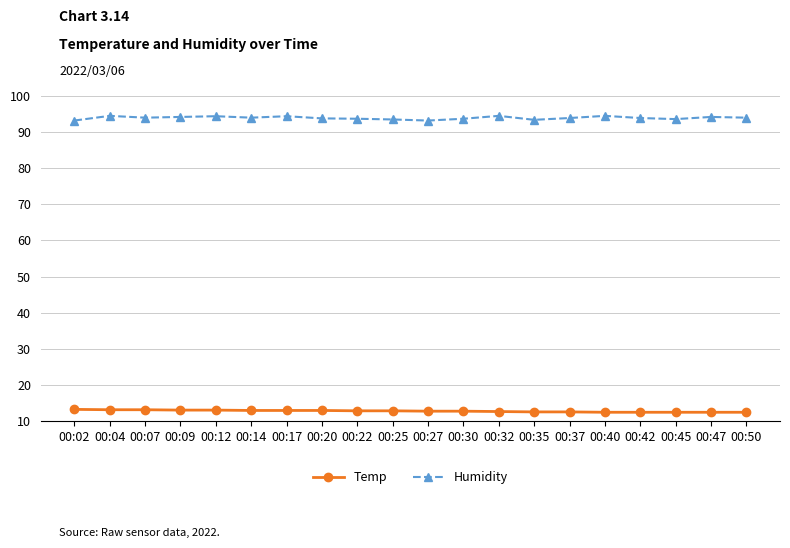

What is the total value across all series at 00:02?

106.4